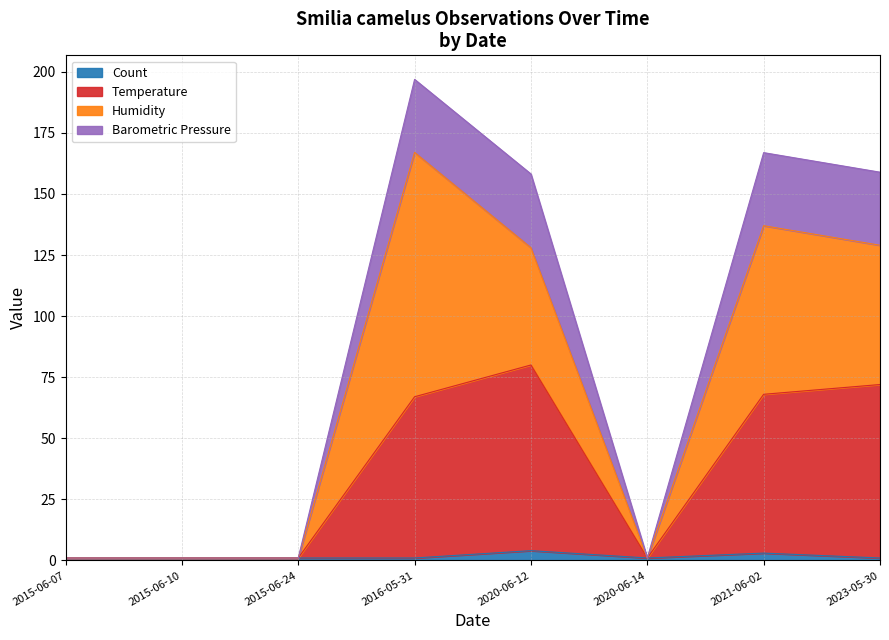

Which category has the highest value in the Count series?

2020-06-12